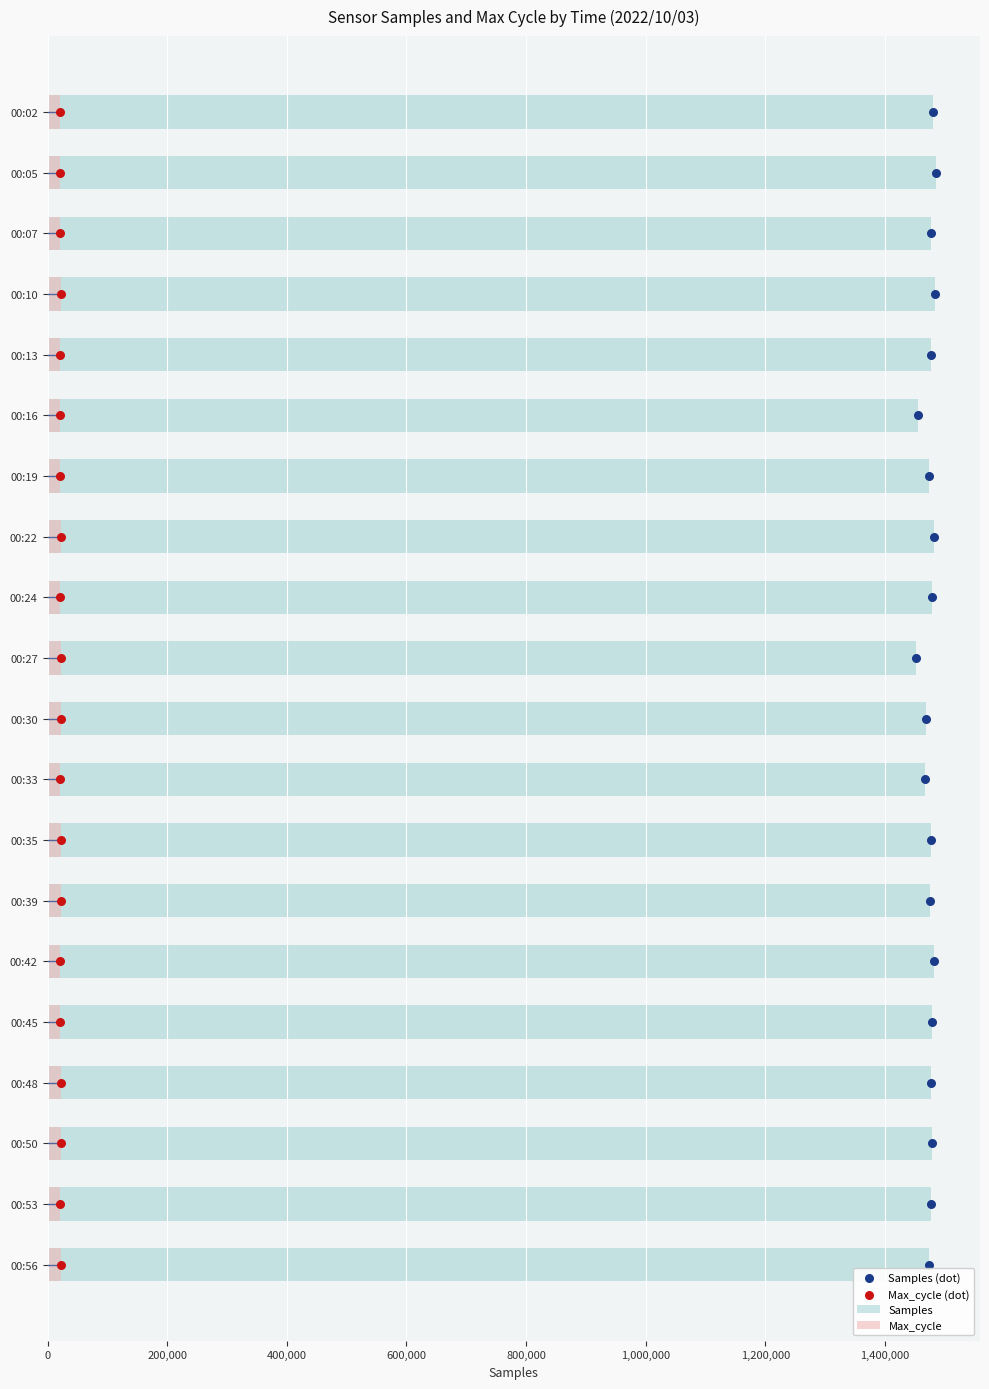

What are all the series names shown in the legend?

Samples, Max_cycle, Samples (dot), Max_cycle (dot)